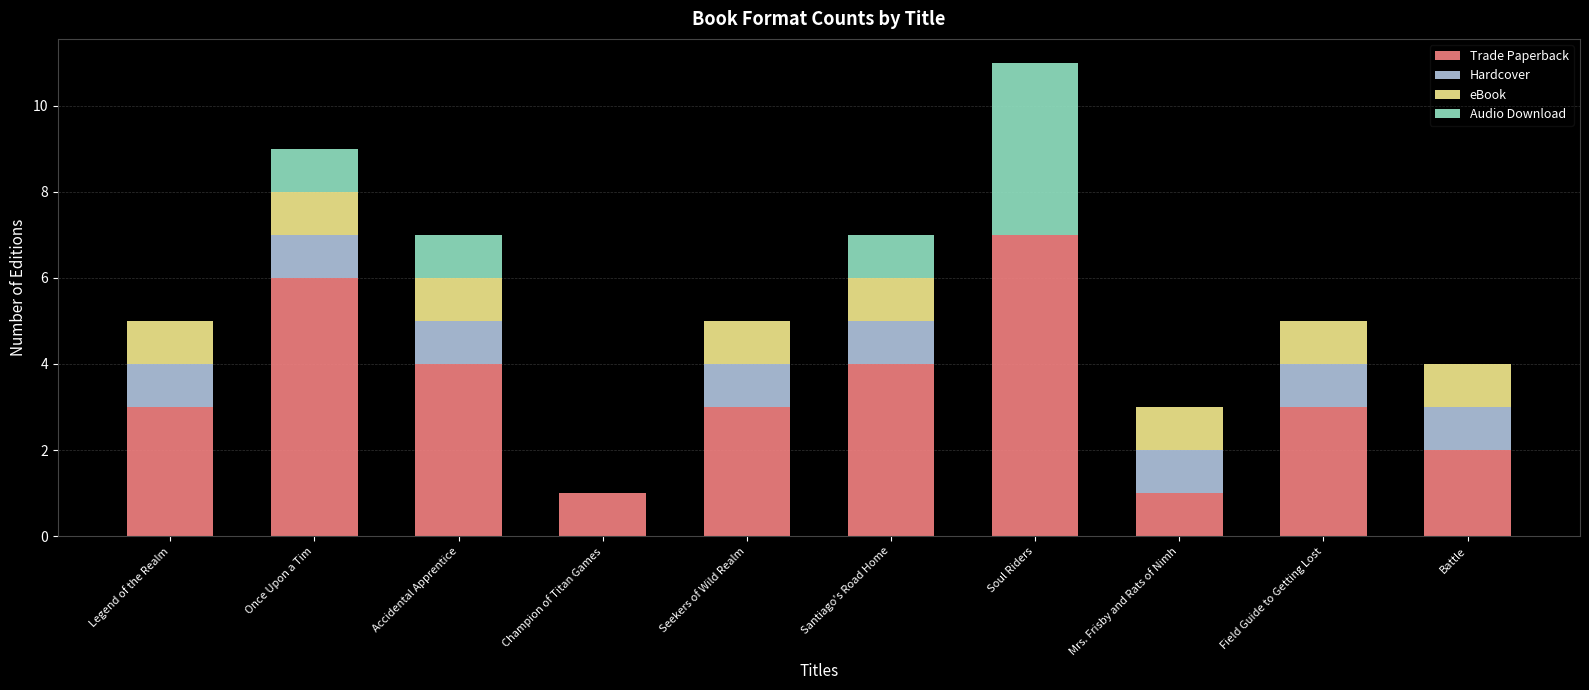

Which category has the highest value in the Trade Paperback series?

Soul Riders